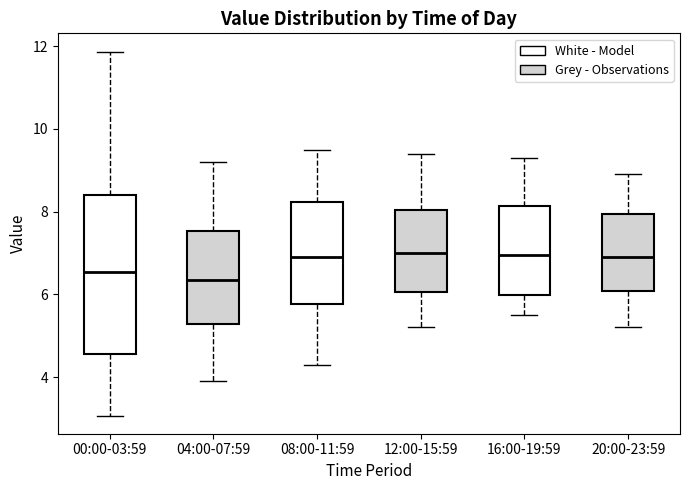

Reading left to right, read every box against the y-axis: the position of its median line, the range the box covers, and the ends of its whiskers. The values are not printed on the chart, so give them approximately, as read against the axis.

00:00-03:59: median 6.6, box 4.6 to 8.4, whiskers 3.0 to 11.8
04:00-07:59: median 6.4, box 5.2 to 7.6, whiskers 4.0 to 9.2
08:00-11:59: median 7.0, box 5.8 to 8.2, whiskers 4.4 to 9.6
12:00-15:59: median 7.0, box 6.0 to 8.0, whiskers 5.2 to 9.4
16:00-19:59: median 7.0, box 6.0 to 8.2, whiskers 5.6 to 9.4
20:00-23:59: median 7.0, box 6.0 to 8.0, whiskers 5.2 to 9.0